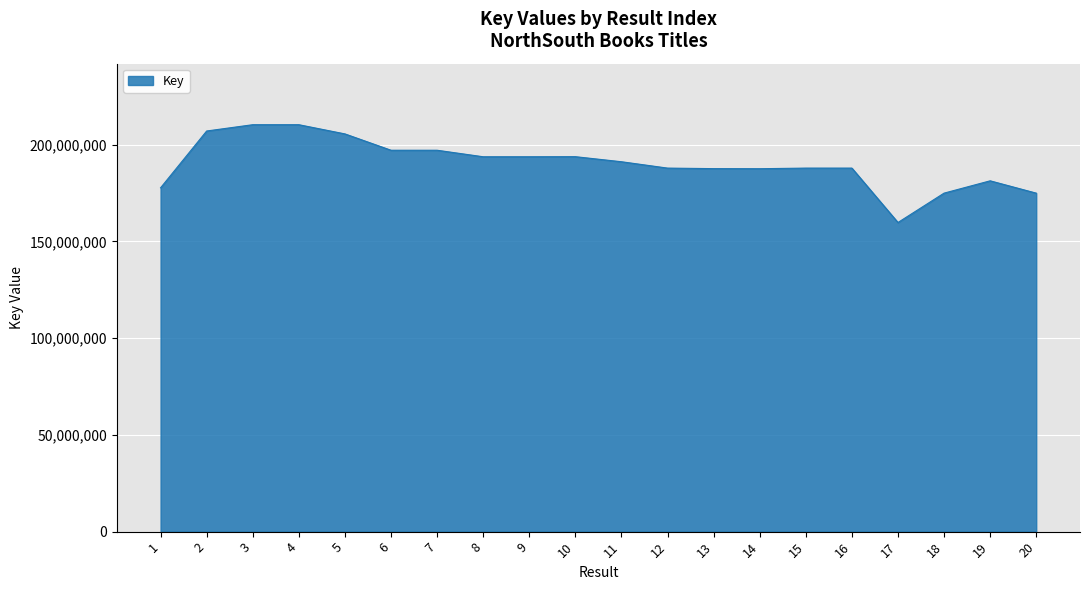

What is the greatest value displayed?

210372533